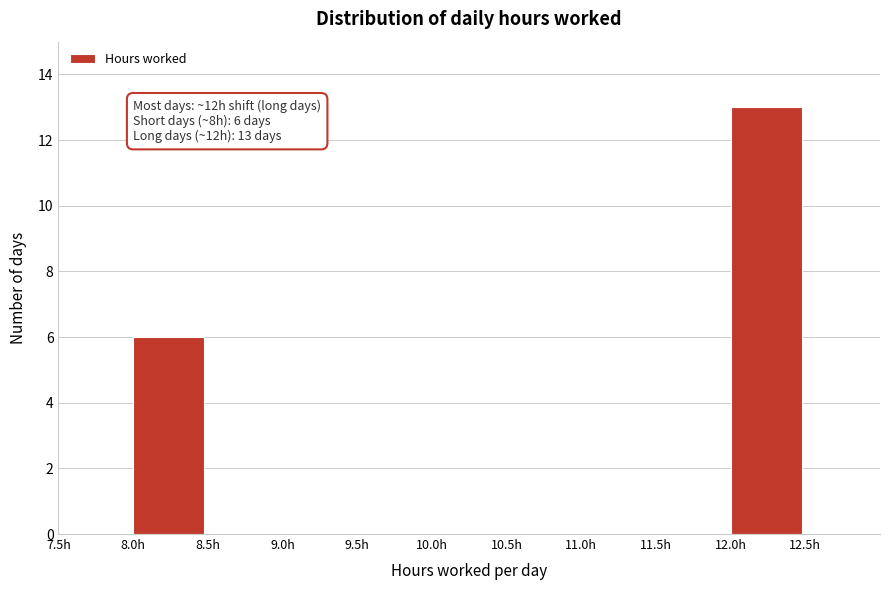

Over which range of the x-axis is the bar tallest?

12.0 to 12.5